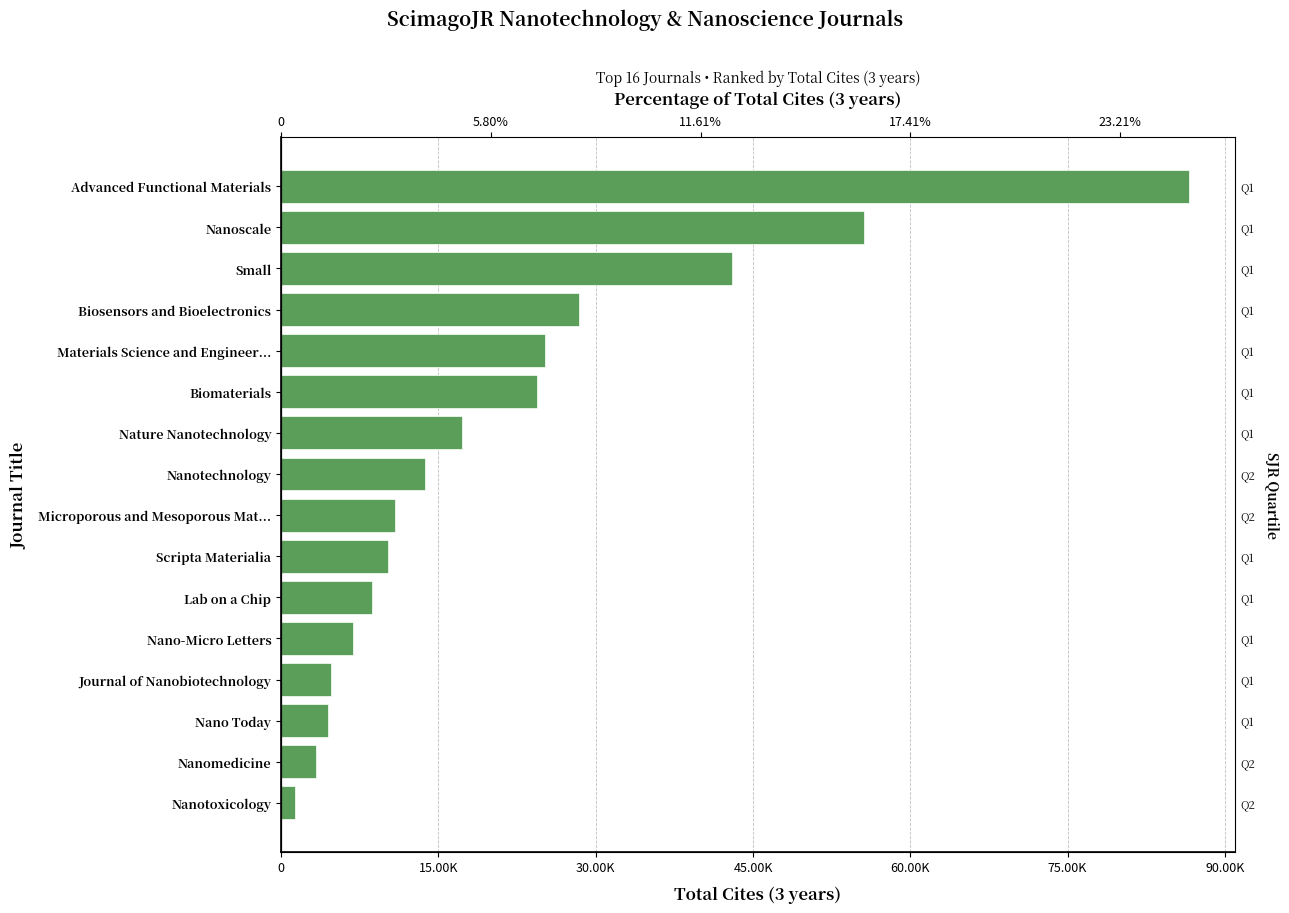

What is the greatest value displayed?

86601